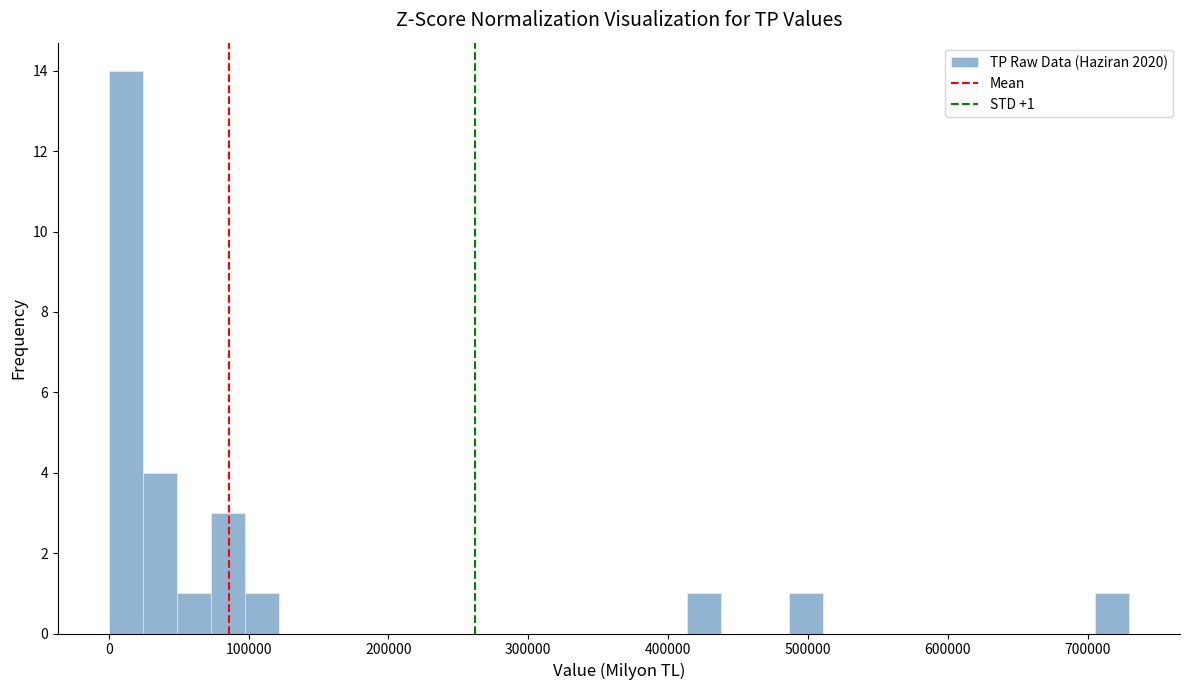

Around what value on the x-axis is the tallest bar? Give the approximate position of its centre, as read against the axis.

10000